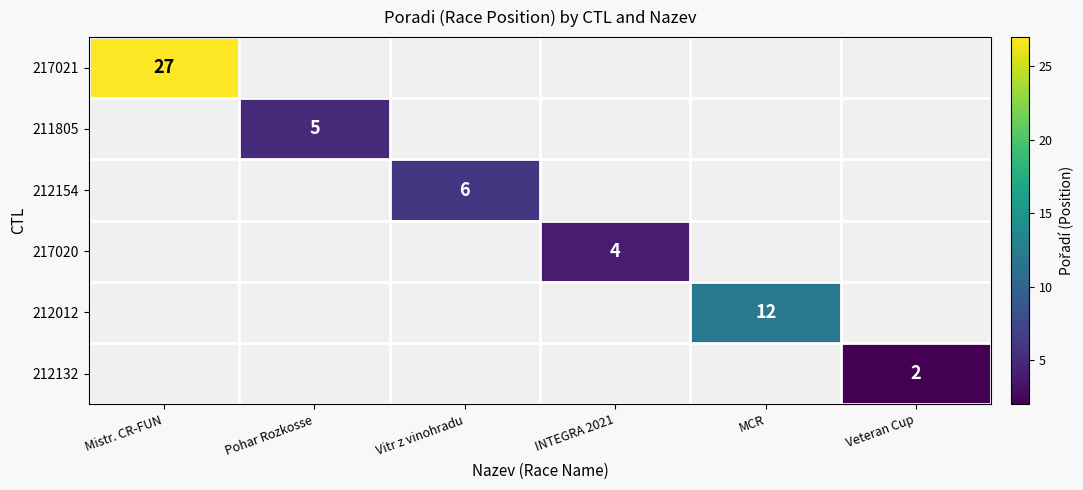

The 212132 series shows 2 at Veteran Cup. True or false?

True